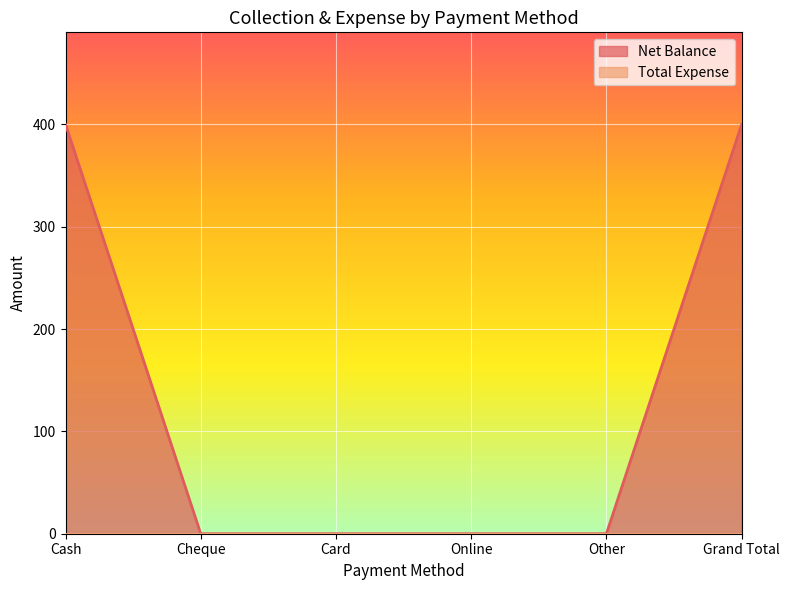

Reading left to right, list all the values displayed in this chart.

Cash=400	Cheque=0	Card=0	Online=0	Other=0	Grand Total=400